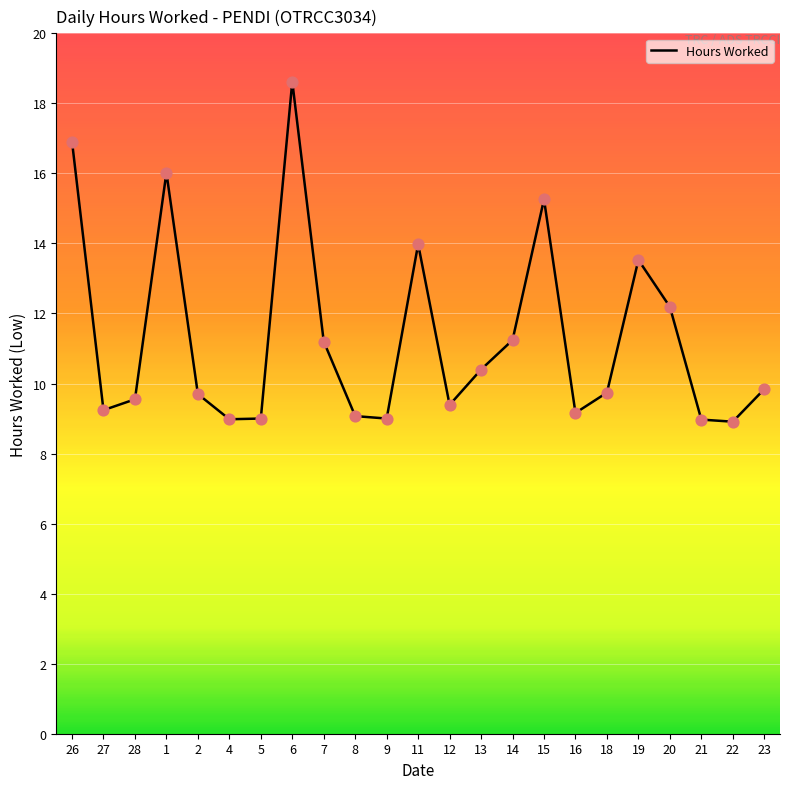

What is the ratio of the value at 12 to the value at 21?

1.0